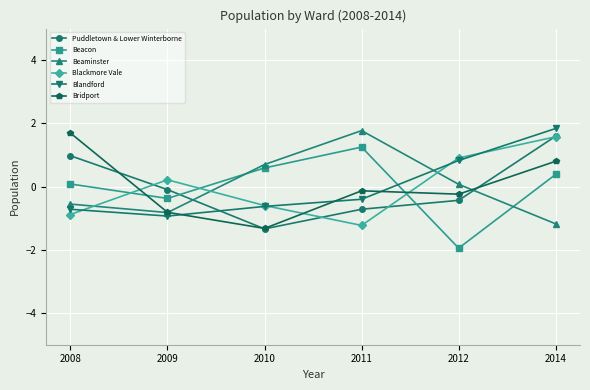

True or false: Bridport has more than 1 interior local peaks.

False